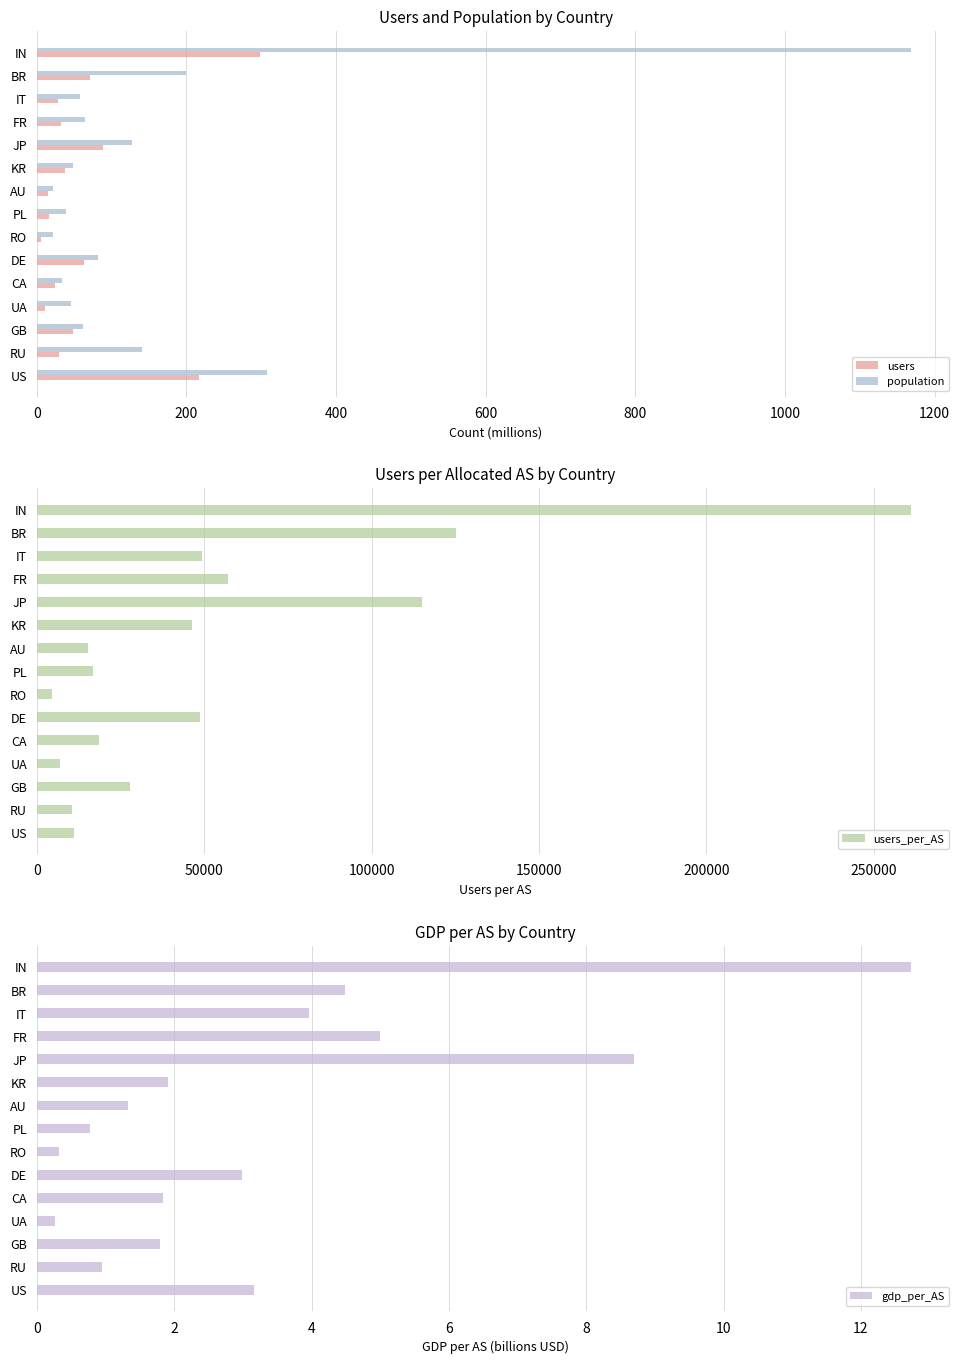

What is the minimum value shown in the chart?

0.3